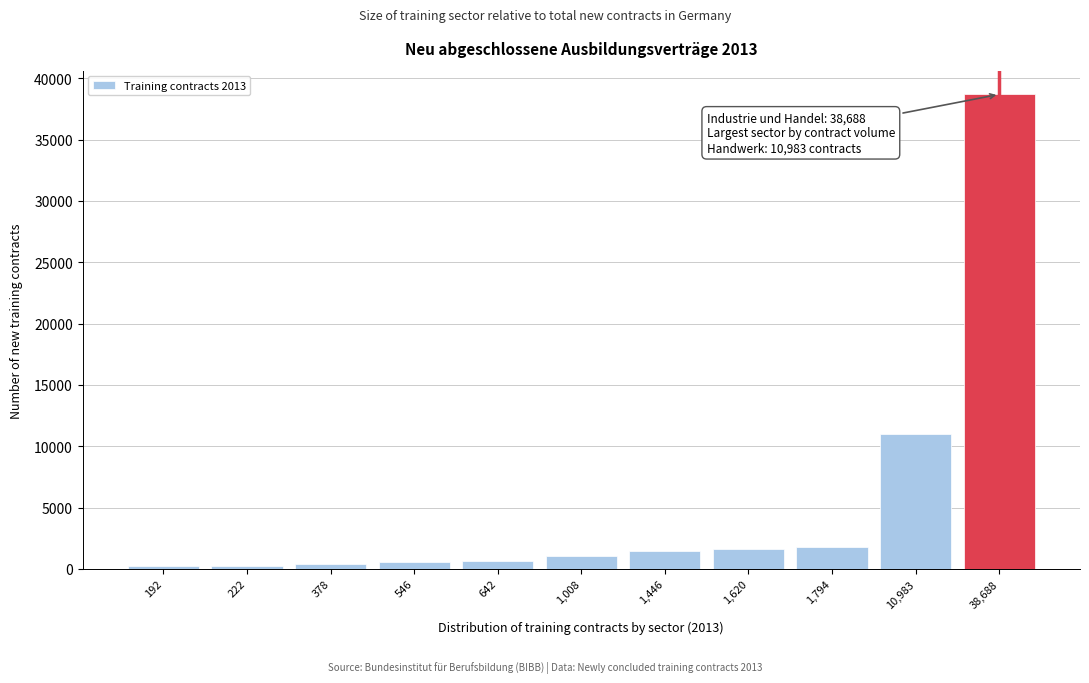

What is the average value?

5229